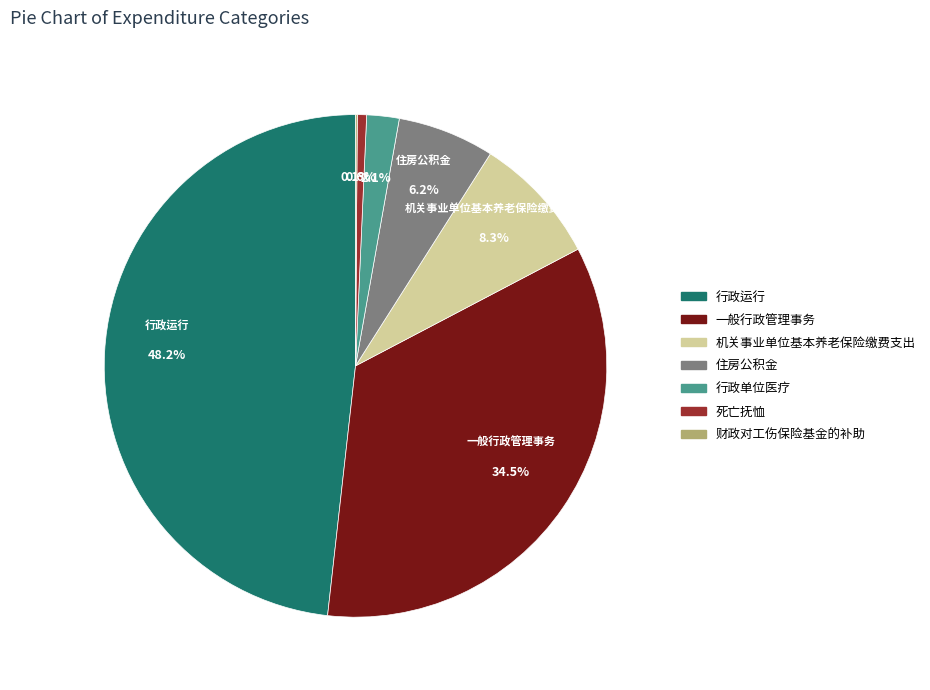

To the nearest percent, what is the difference between the largest and smallest slice percentages?

48%